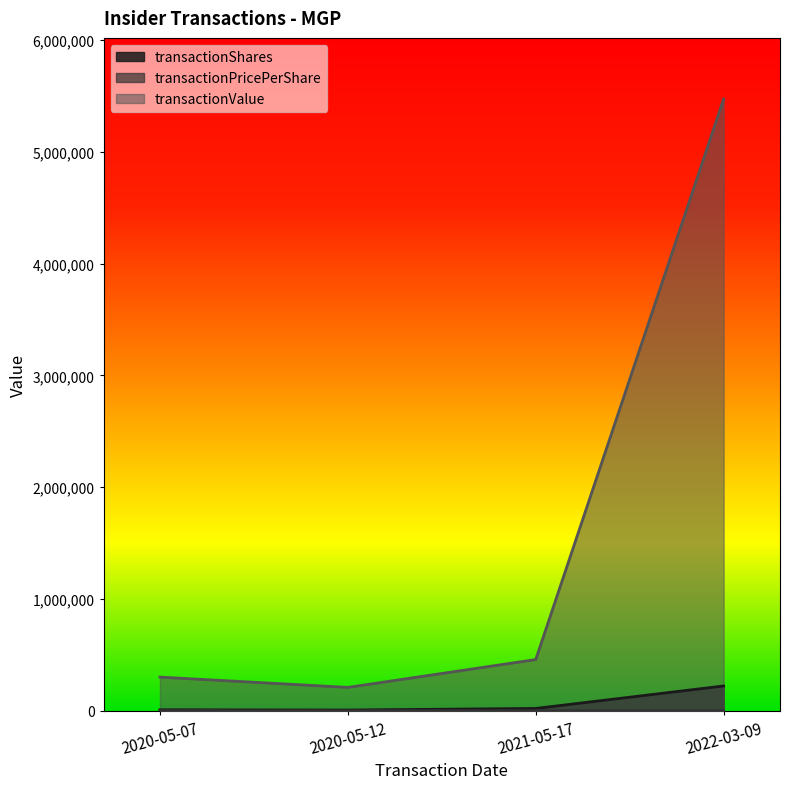

Where is the first local minimum for transactionShares?

2020-05-12